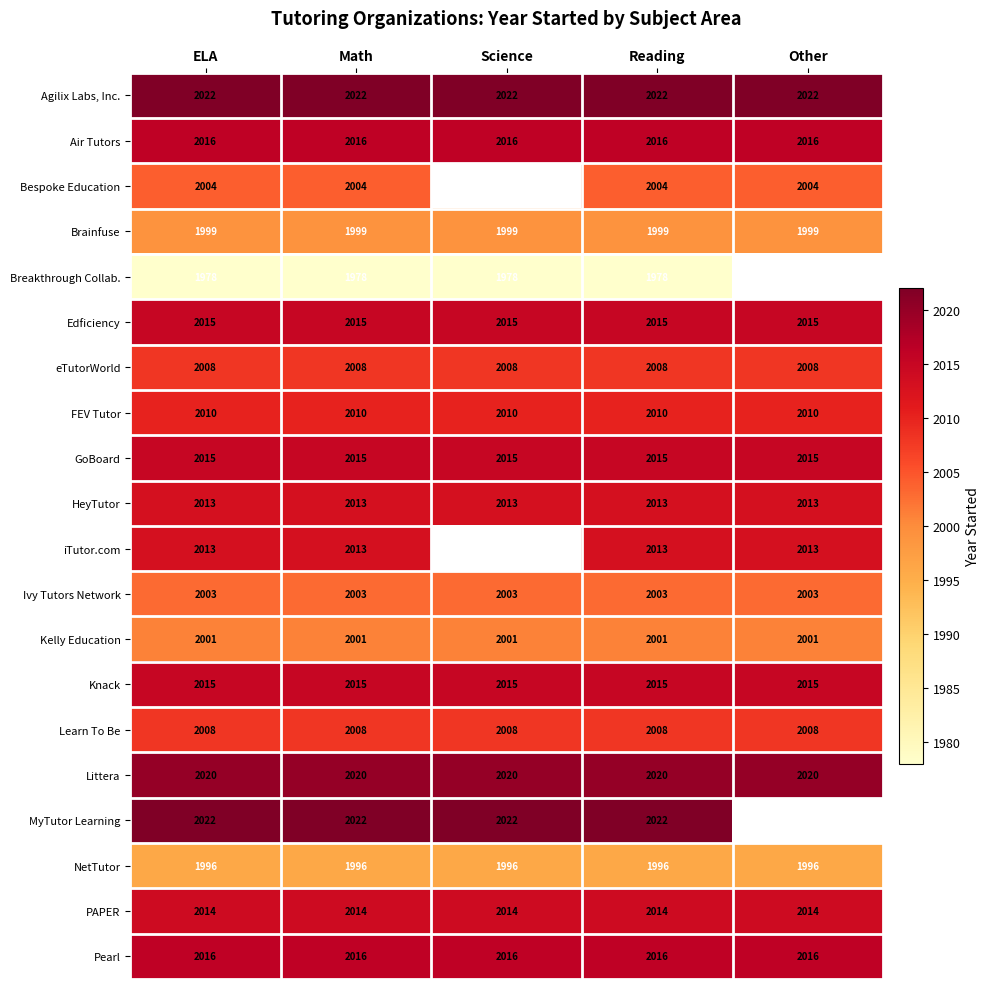

What is the sum of the Breakthrough Collab. values at ELA and Reading?

3956